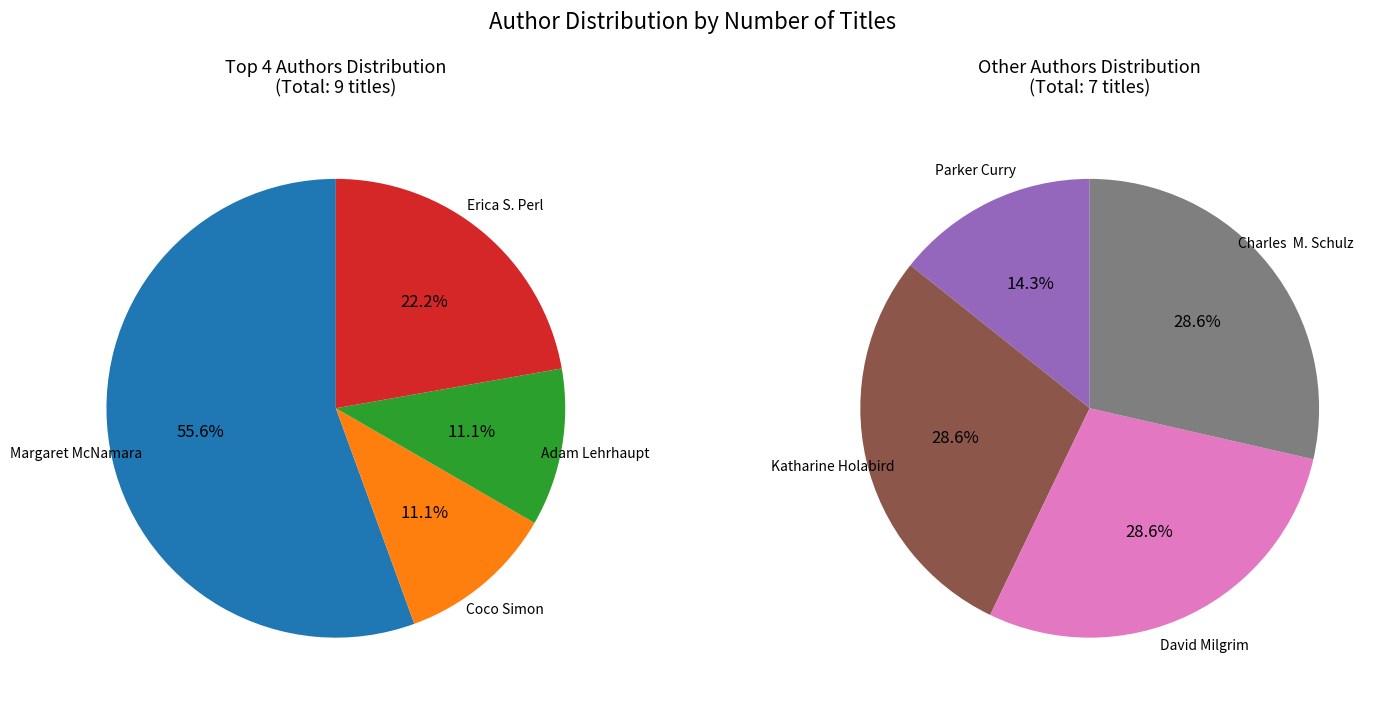

Rank the categories by value from highest to lowest.

Margaret McNamara (18749671), Erica S. Perl (67184605), Katharine Holabird (140127089), David Milgrim (20564518), Charles  M. Schulz (19803343), Coco Simon (78665404), Adam Lehrhaupt (83463535), Parker Curry (158438640)